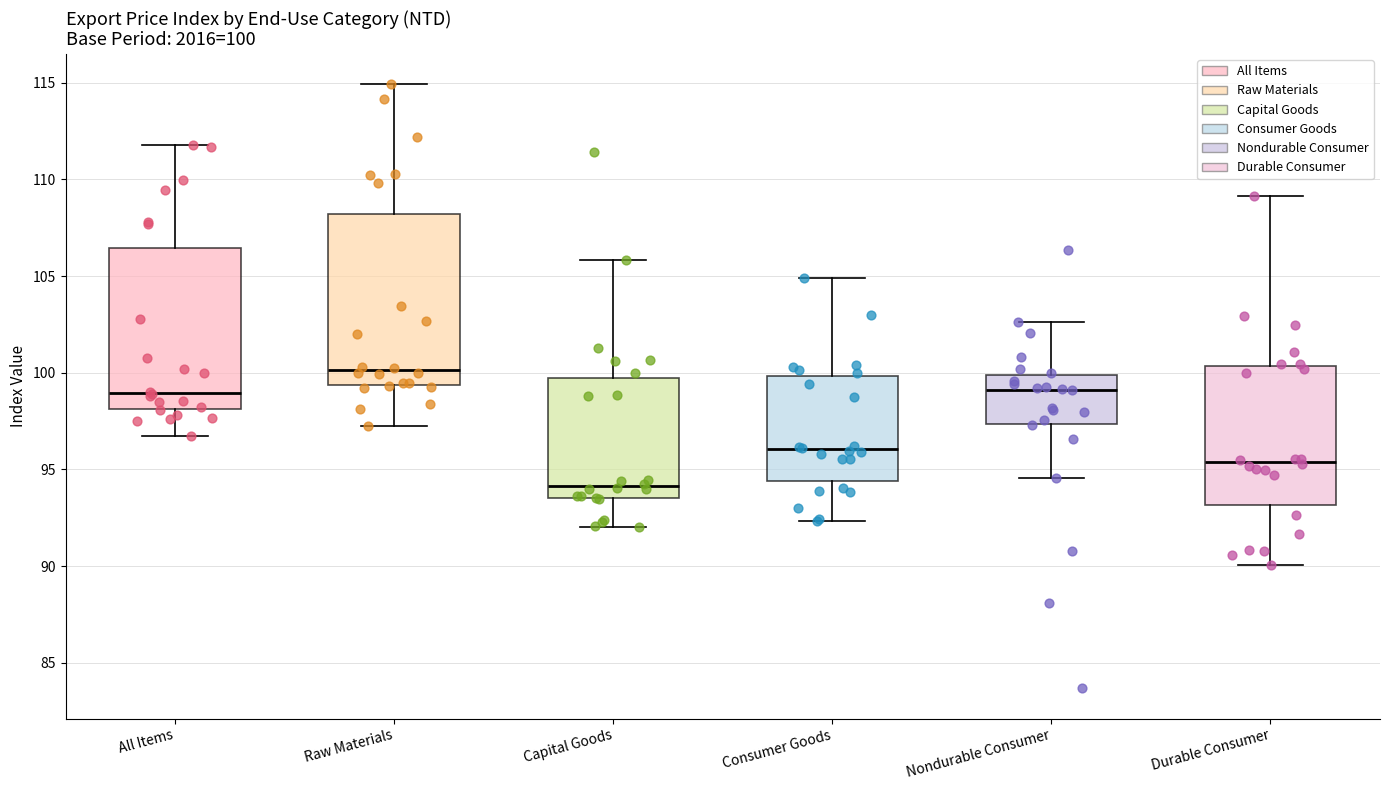

Which box has the lowest median line?

Capital Goods